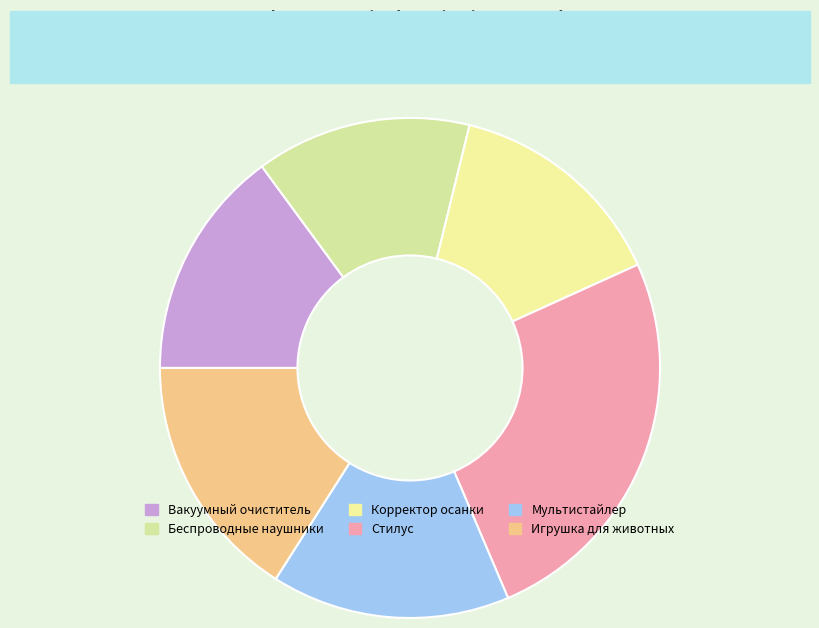

Rank the categories by value from lowest to highest.

Беспроводные наушники, Корректор осанки, Вакуумный очиститель, Мультистайлер, Игрушка для животных, Стилус